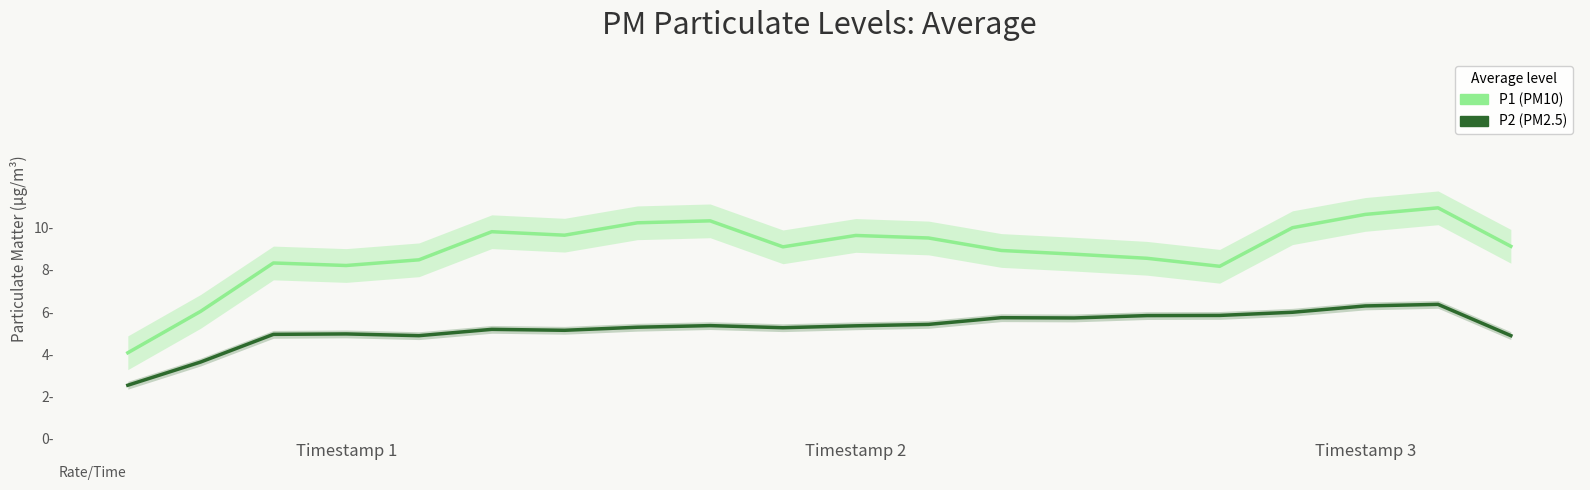

The value of P1 at Timestamp 2 is 1.3. True or false?

False